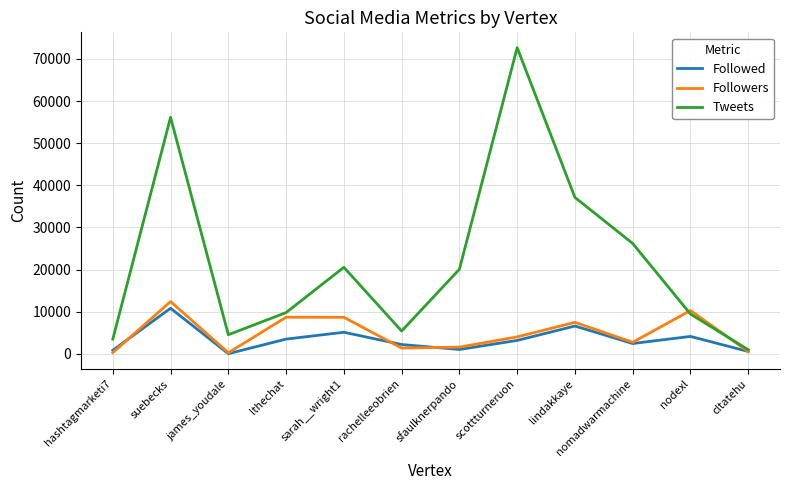

Between lthechat and nomadwarmachine, which series saw the biggest shift?

Tweets